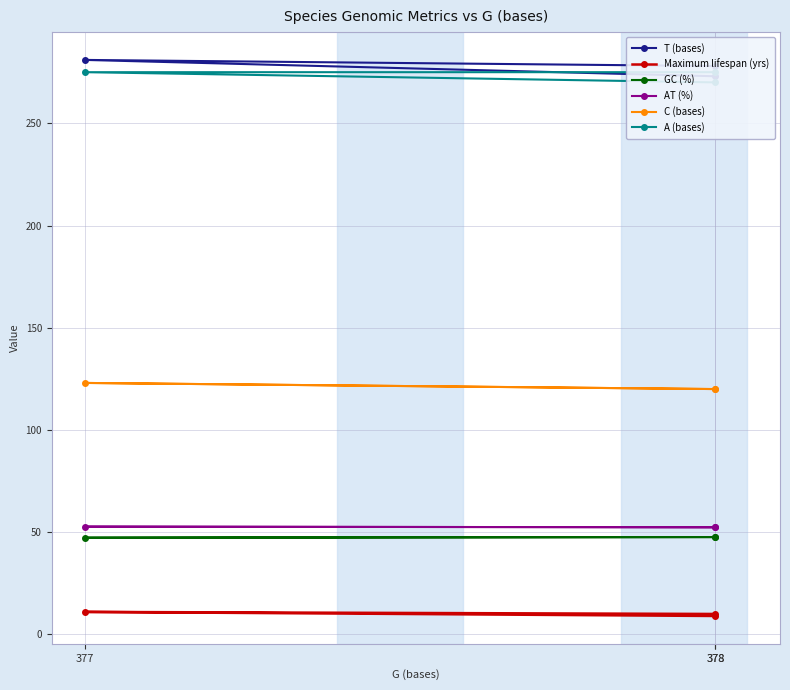

What is the sum of all Maximum lifespan (yrs) values?

30.0